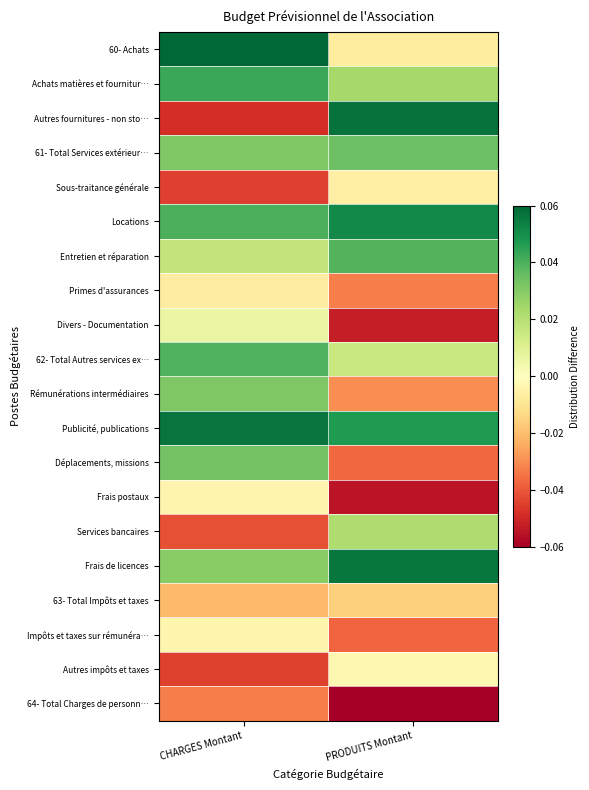

Which label corresponds to the largest value in the chart?

CHARGES Montant